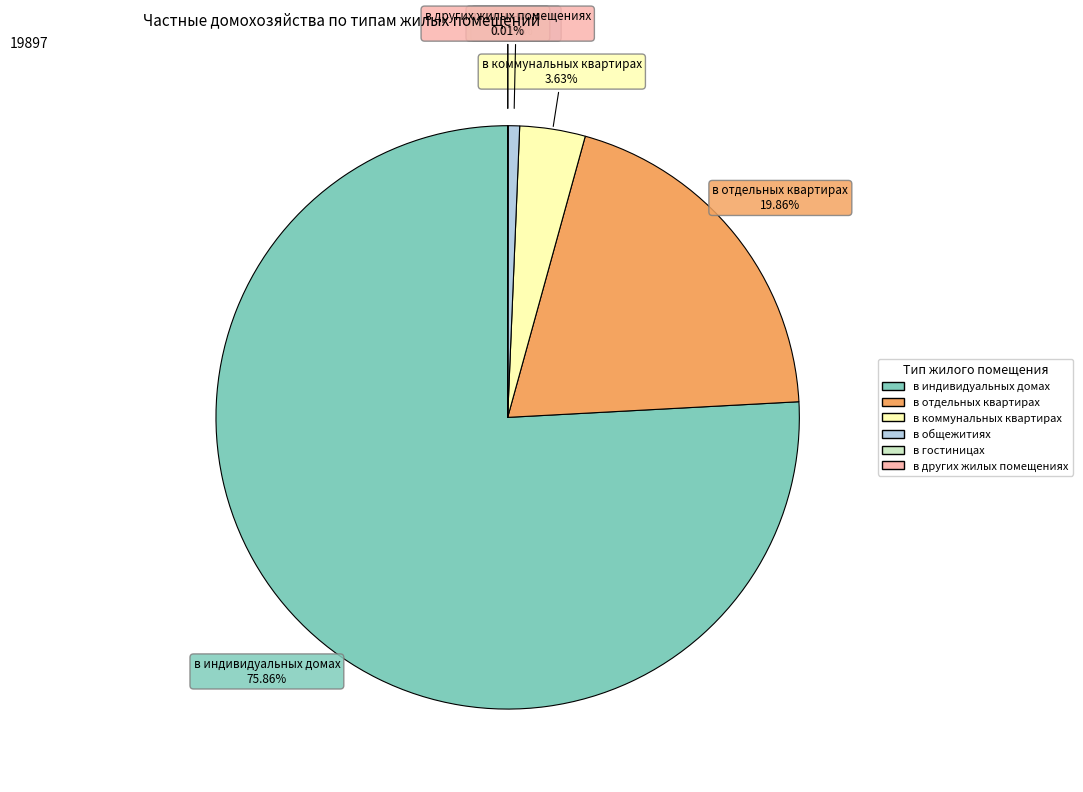

Combined, do в коммунальных квартирах and в индивидуальных домах account for over 50%?

Yes